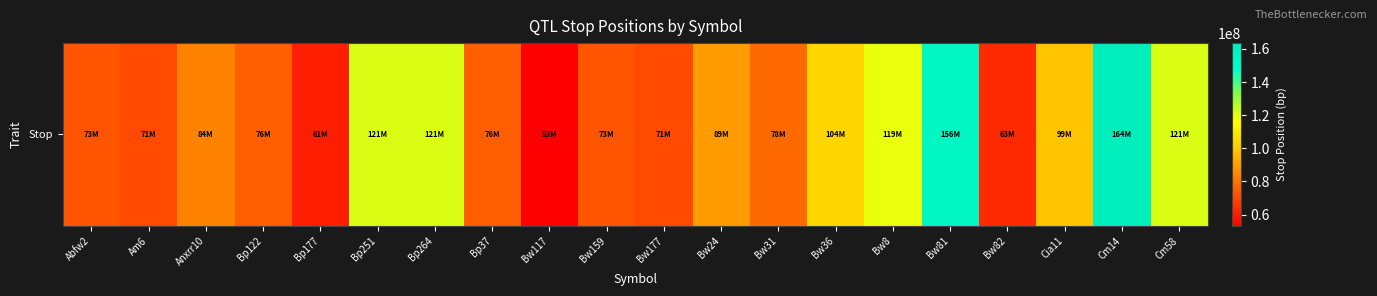

Reading right to left, what are all the values shown in this chart?

Cm58=121056321	Cm14=163586636	Cia11=98535386	Bw82=62951183	Bw81=155617519	Bw8=119183768	Bw36=104104347	Bw31=78196190	Bw24=89115240	Bw177=70668733	Bw159=73249687	Bw117=53296578	Bp37=75684642	Bp264=121056321	Bp251=121056321	Bp177=61017857	Bp122=75684642	Anxrr10=83517803	Am6=70668733	Abfw2=73249687